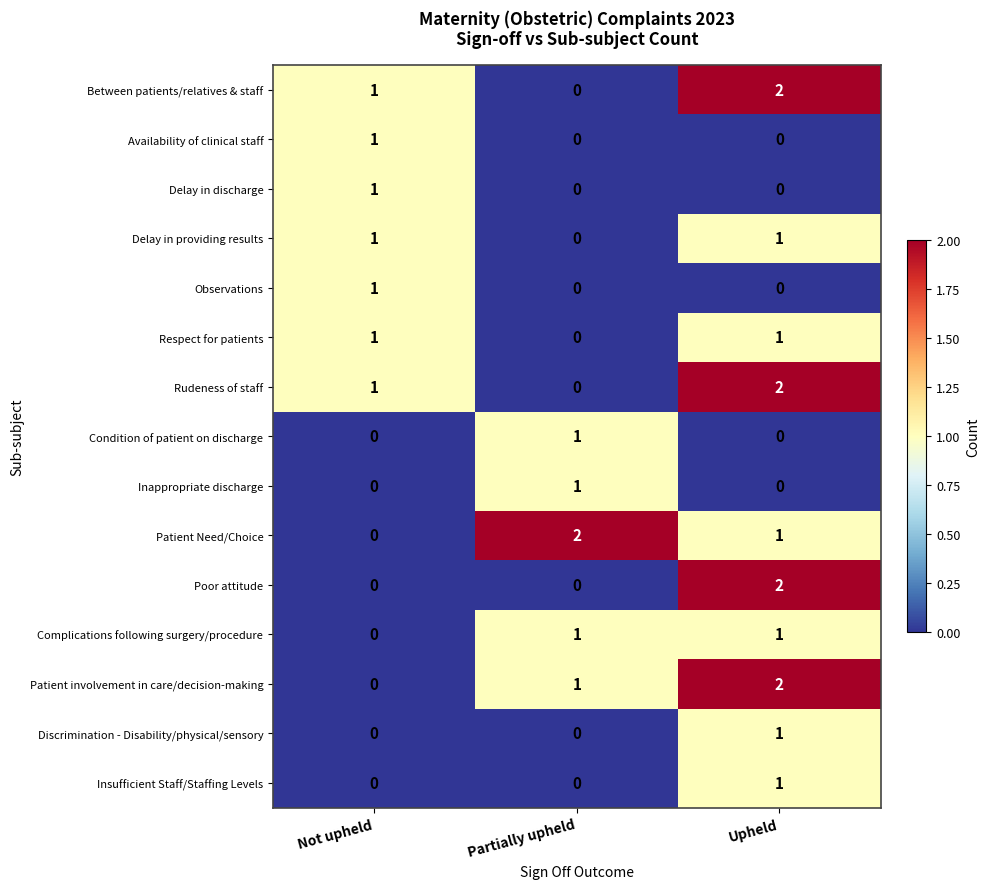

What is the total value across all series at Not upheld?

7